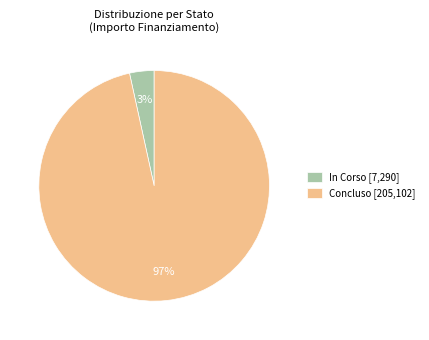

Is it true that Concluso [205,102] is 97% of the pie?

True